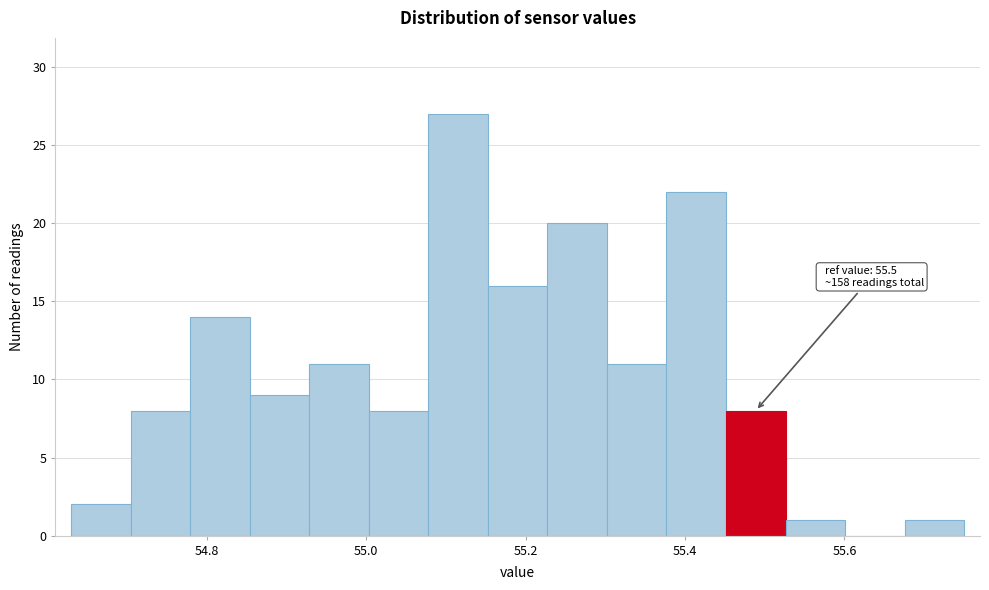

Read against the x-axis, roughly where is the centre of the tallest bar?

55.12